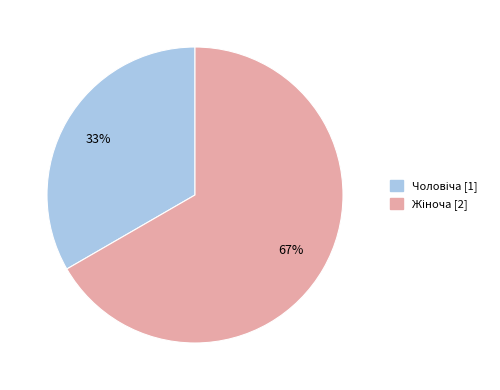

To the nearest percent, what is the average slice percentage?

50%